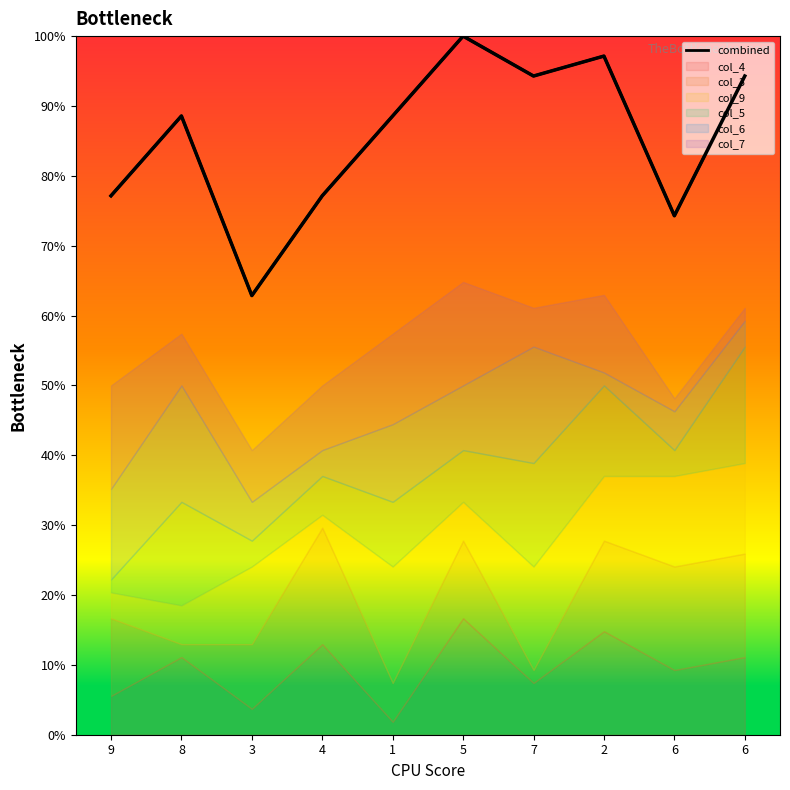

The chart shows a value of 79.5 at 2. True or false?

False